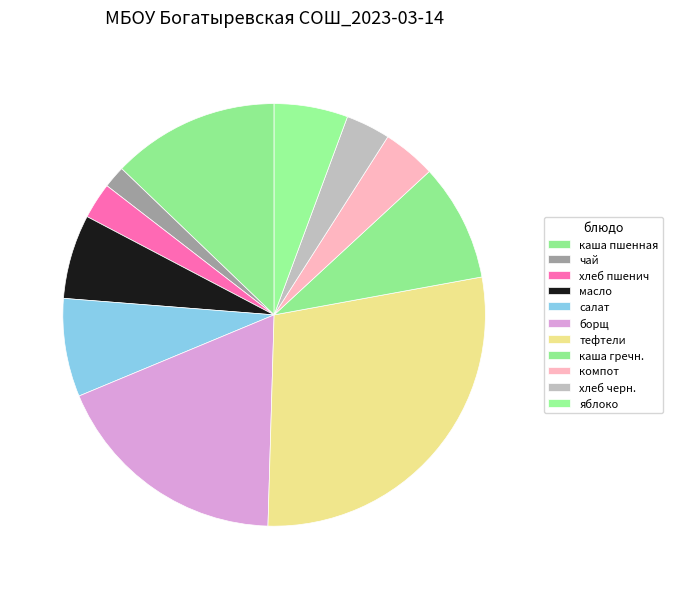

Count the number of slices in the pie.

11